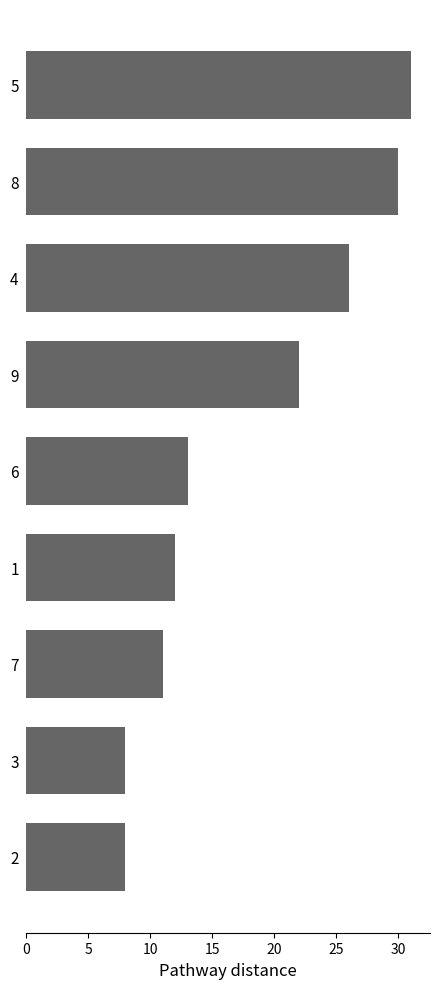

How many distinct data groups are displayed?

1